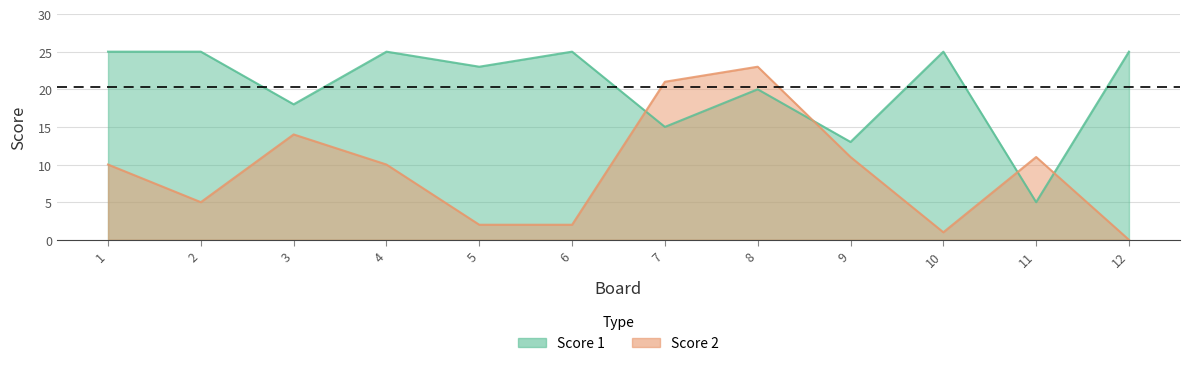

List the series in order of their overall mean, lowest first.

Score 2, Score 1